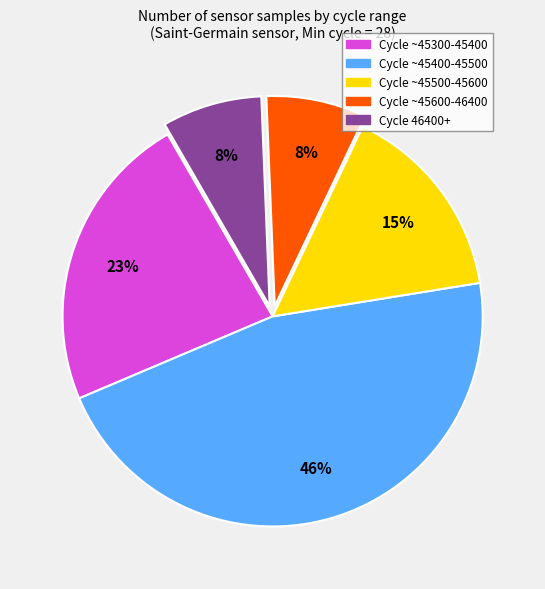

To the nearest percent, what is the difference between the largest and smallest slice percentages?

38%